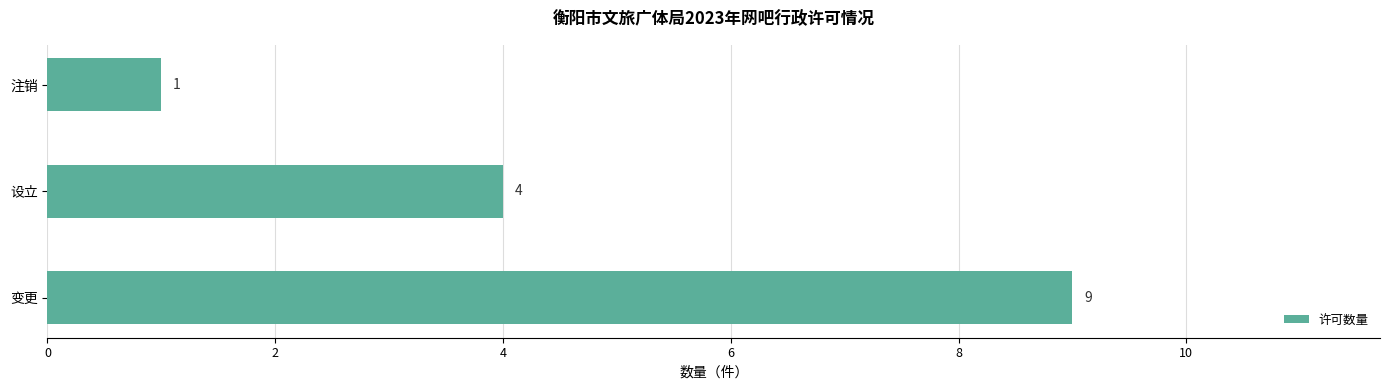

Where is the data nearest to the value 5?

设立